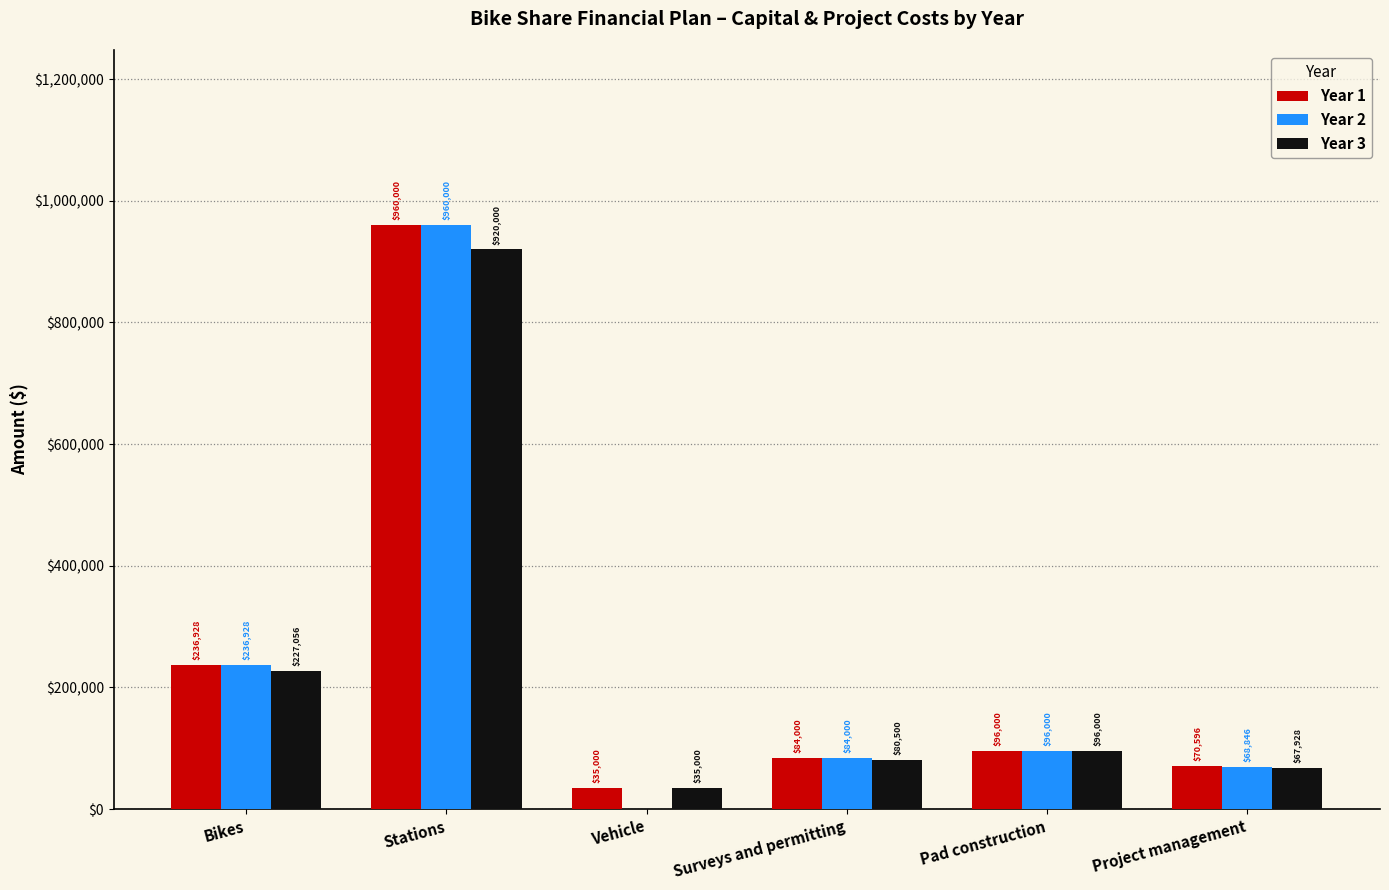

Which series has the largest total across all categories?

Year 1